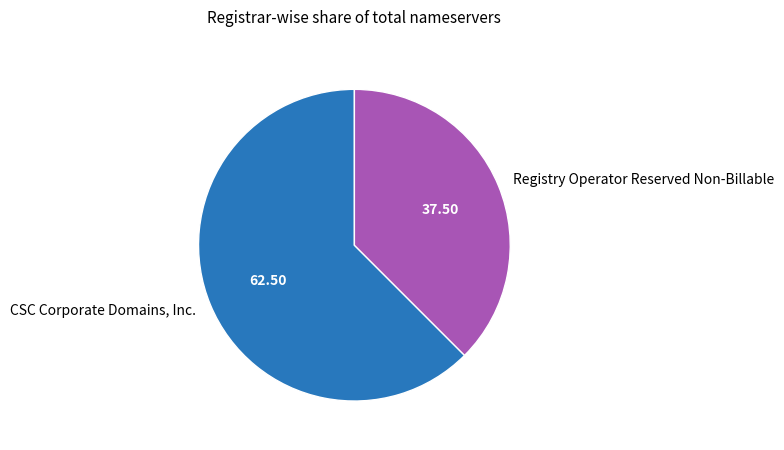

Is it true that Registry Operator Reserved Non-Billable is 38% of the pie?

True